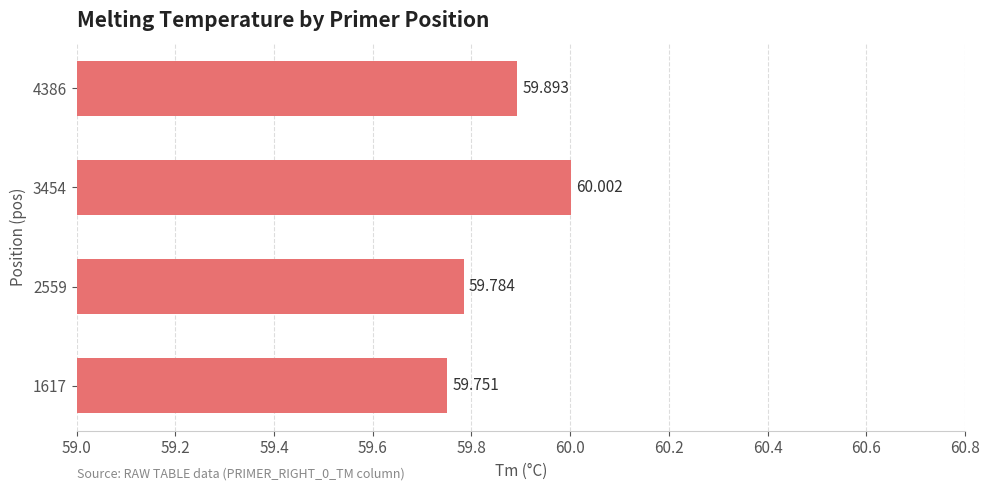

At which category does the chart reach its minimum across all series?

1617